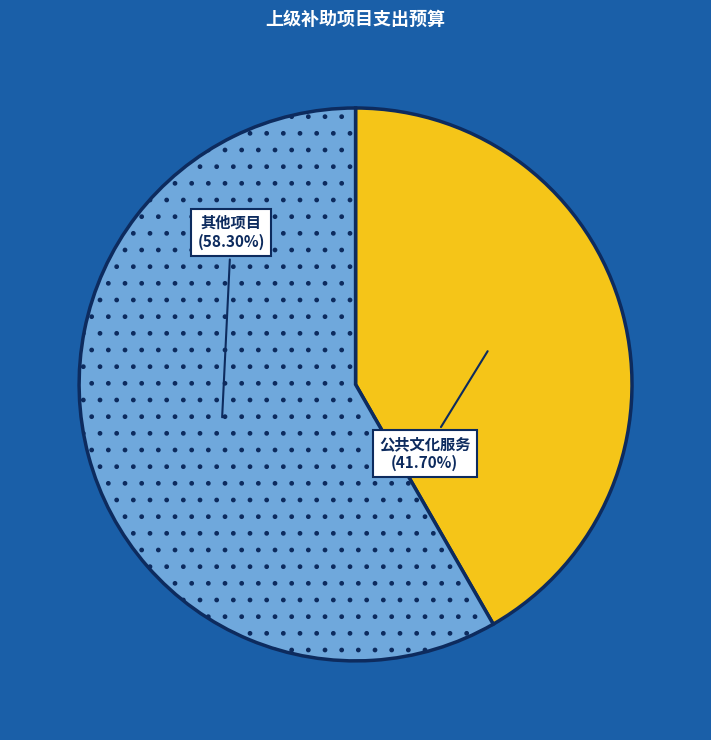

Does any single category account for the majority?

Yes